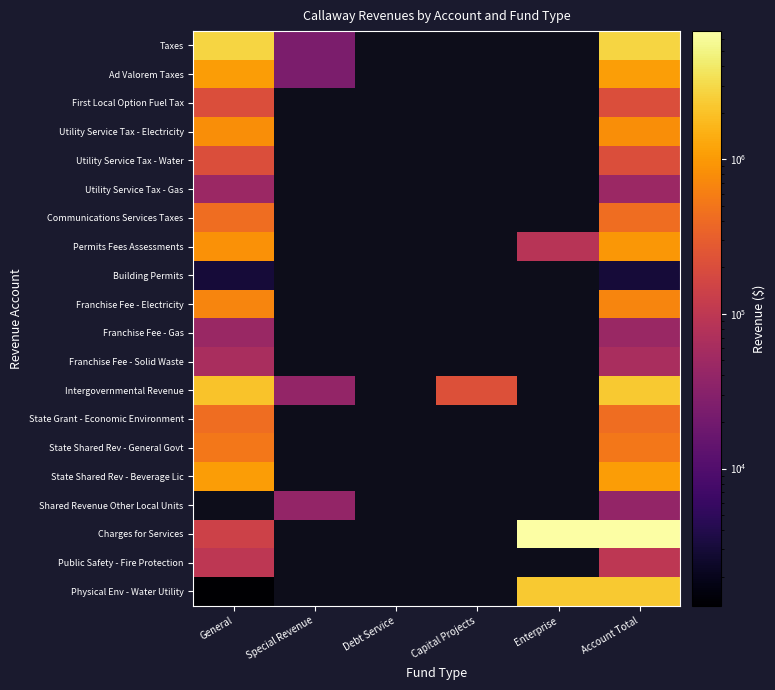

List the series in order of their peak value, highest first.

Taxes, Intergovernmental Revenue, Ad Valorem Taxes, State Shared Rev - Beverage Lic, Permits Fees Assessments, Utility Service Tax - Electricity, Shared Revenue Other Local Units, Charges for Services, Physical Env - Water Utility, Franchise Fee - Electricity, State Shared Rev - General Govt, State Grant - Economic Environment, Communications Services Taxes, First Local Option Fuel Tax, Utility Service Tax - Water, Public Safety - Fire Protection, Franchise Fee - Solid Waste, Utility Service Tax - Gas, Franchise Fee - Gas, Building Permits